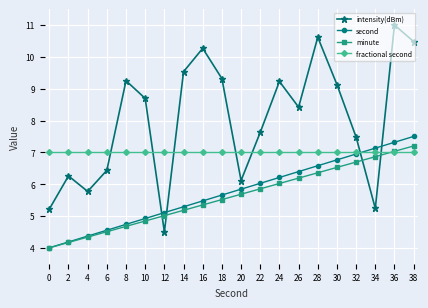

After their last crossing, which series has the higher values: fractional second or second?

second